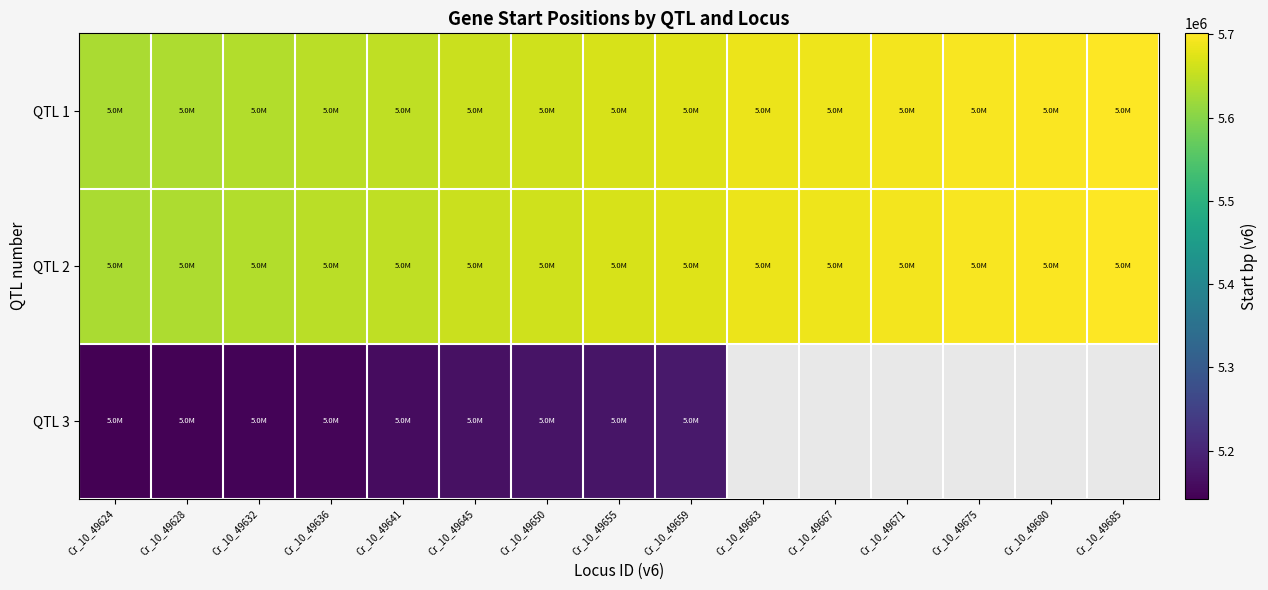

Rank the series by their maximum value, from lowest to highest.

QTL 3, QTL 1, QTL 2